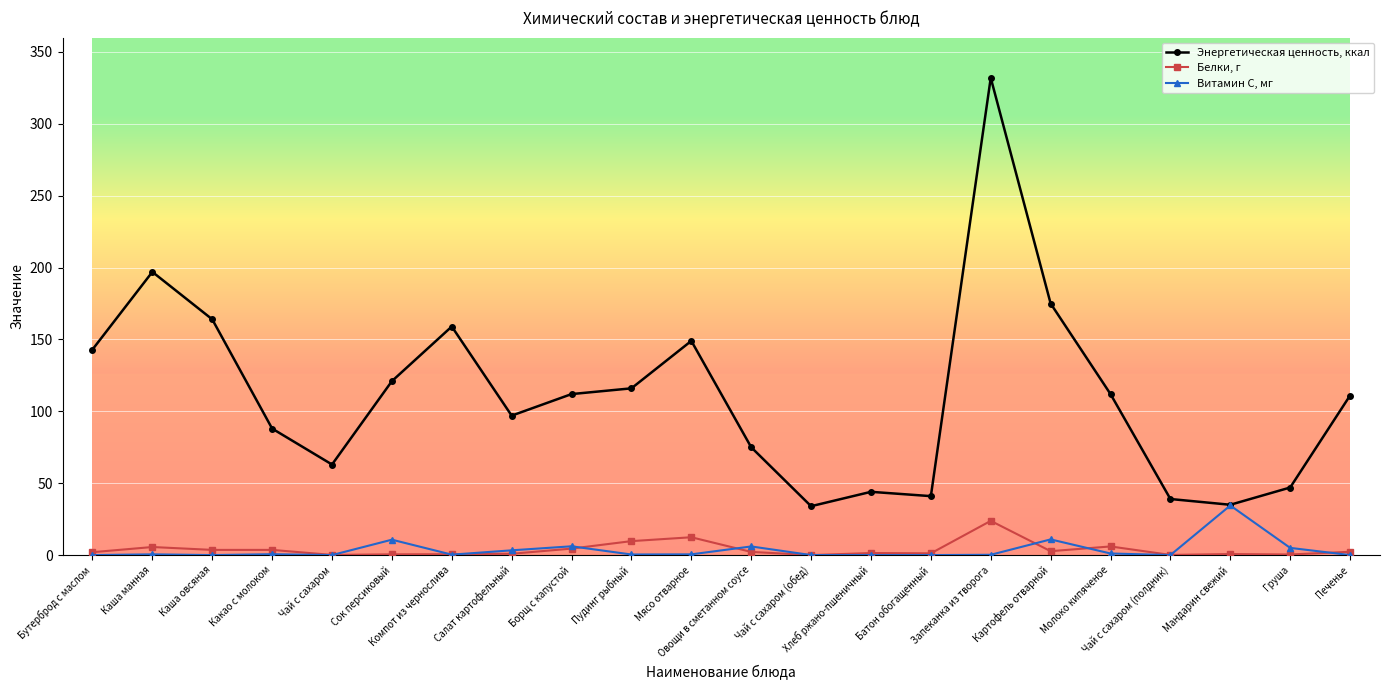

How many categories are shown in the chart?

22